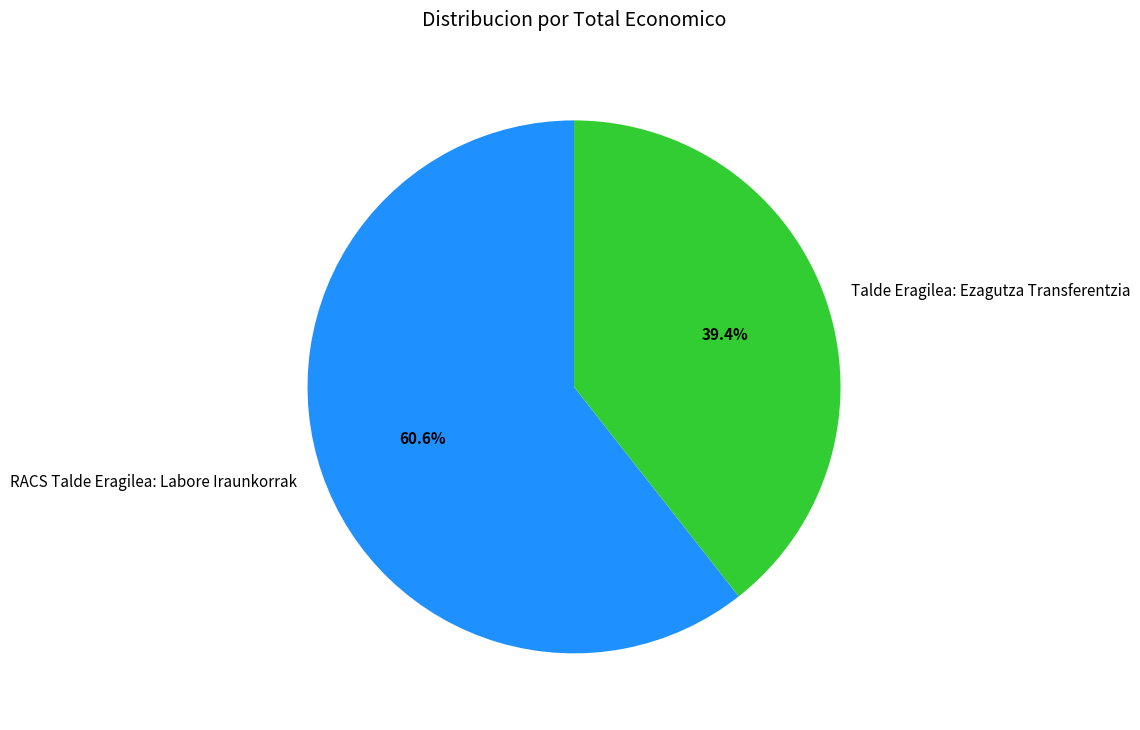

Which has a higher value, Talde Eragilea: Ezagutza Transferentzia or RACS Talde Eragilea: Labore Iraunkorrak?

RACS Talde Eragilea: Labore Iraunkorrak